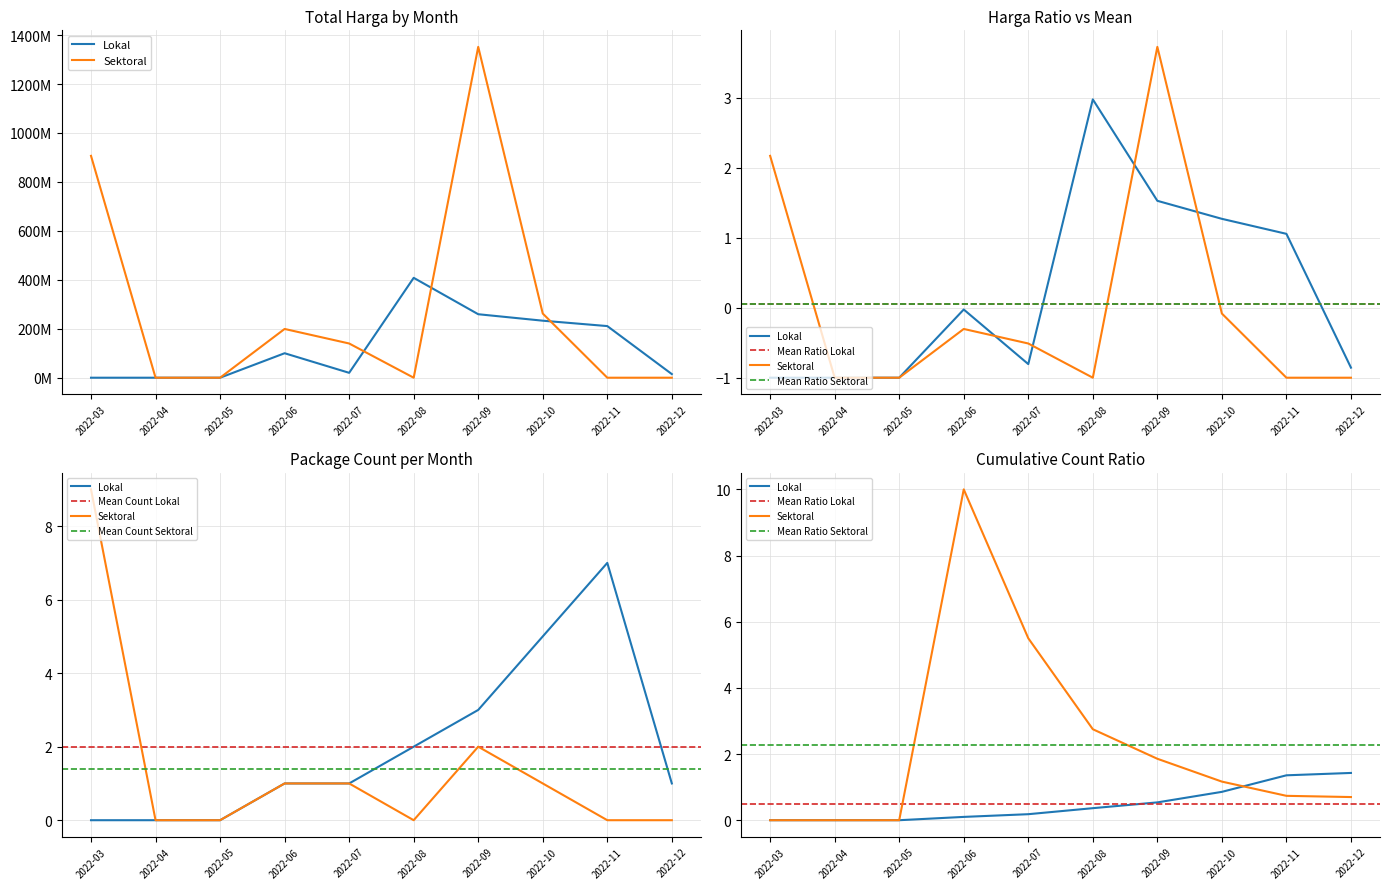

Which series has the largest total across all categories?

Total Harga (Sektoral)